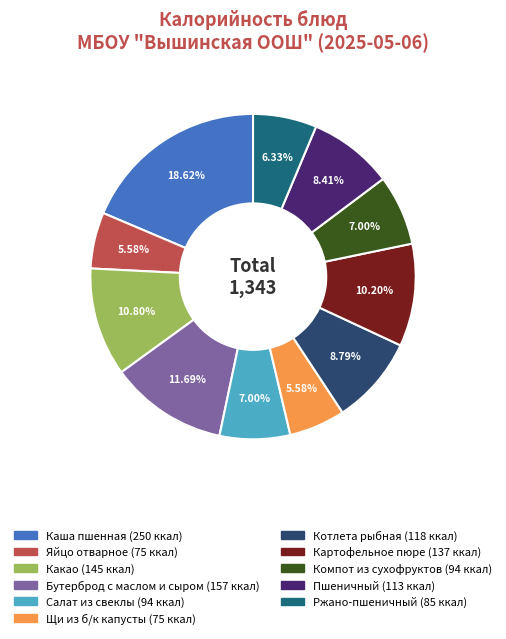

Count the number of slices in the pie.

11